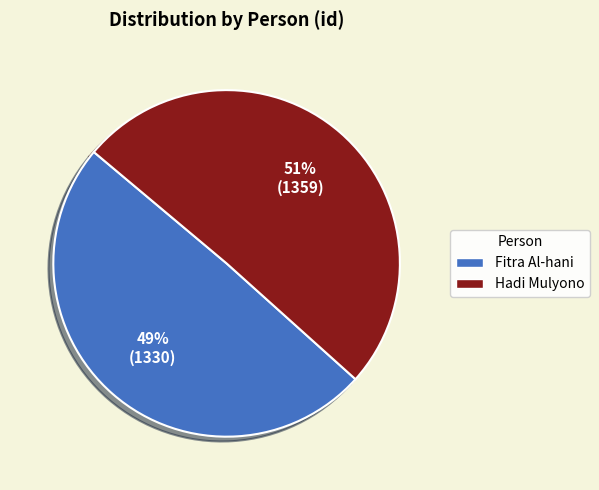

Which slice represents more than half of the pie?

Hadi Mulyono